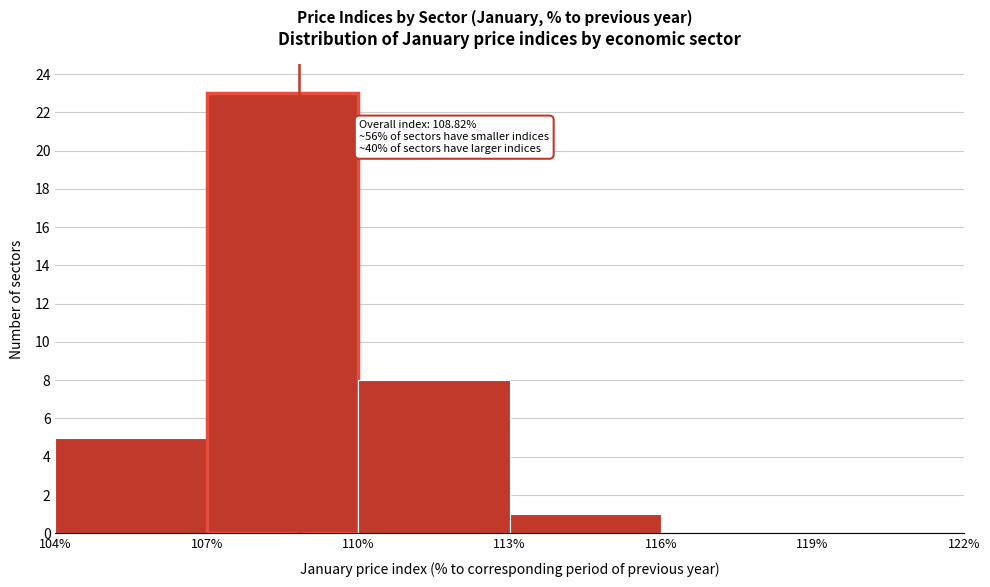

Over which range of the x-axis is the bar tallest?

107% to 110%